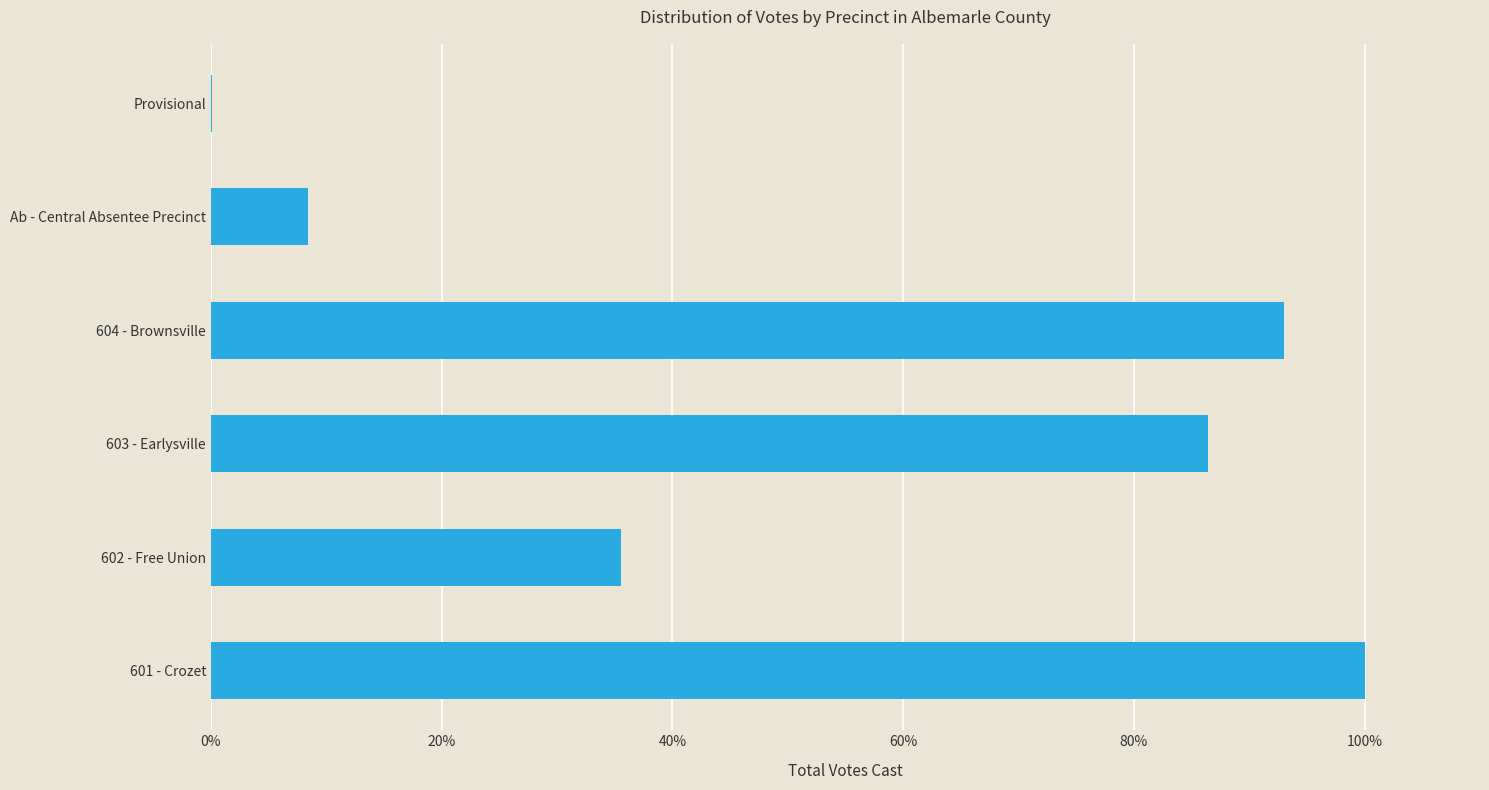

What is the sum of the values at 601 - Crozet and 603 - Earlysville?

186.4